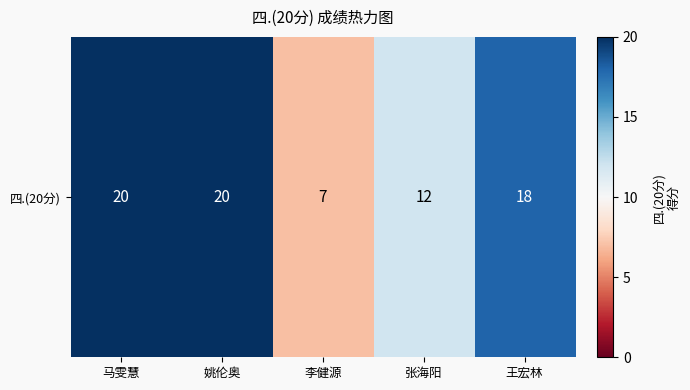

Rank the categories by value from highest to lowest.

马雯慧, 姚伦奥, 王宏林, 张海阳, 李健源